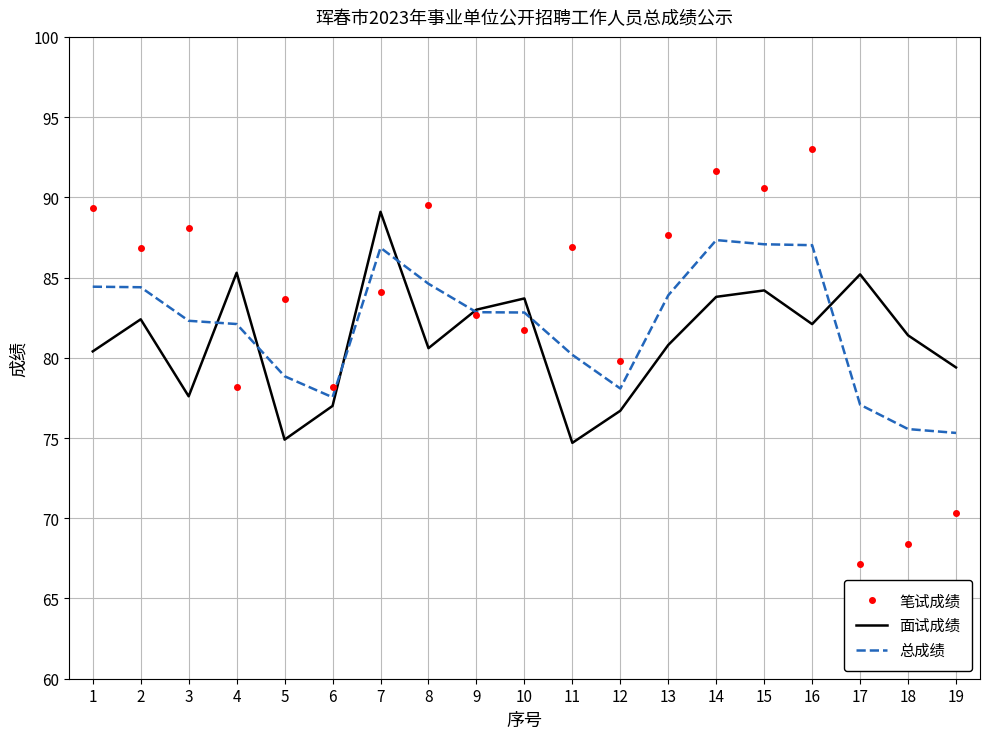

How many intersections are there between 笔试成绩 and 总成绩?

7